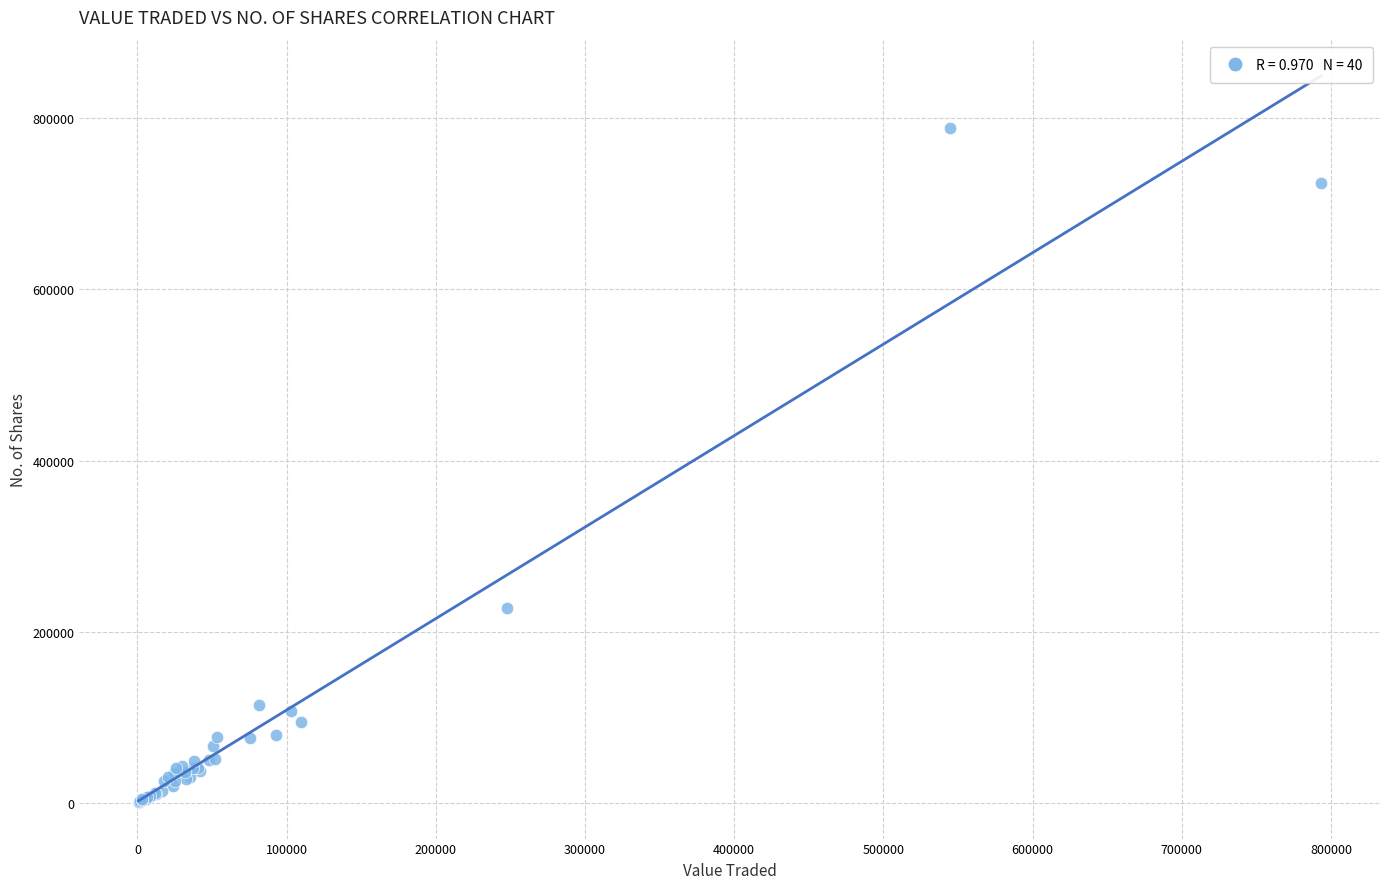

What Y value in the scatter plot is closest to 394636?

227466